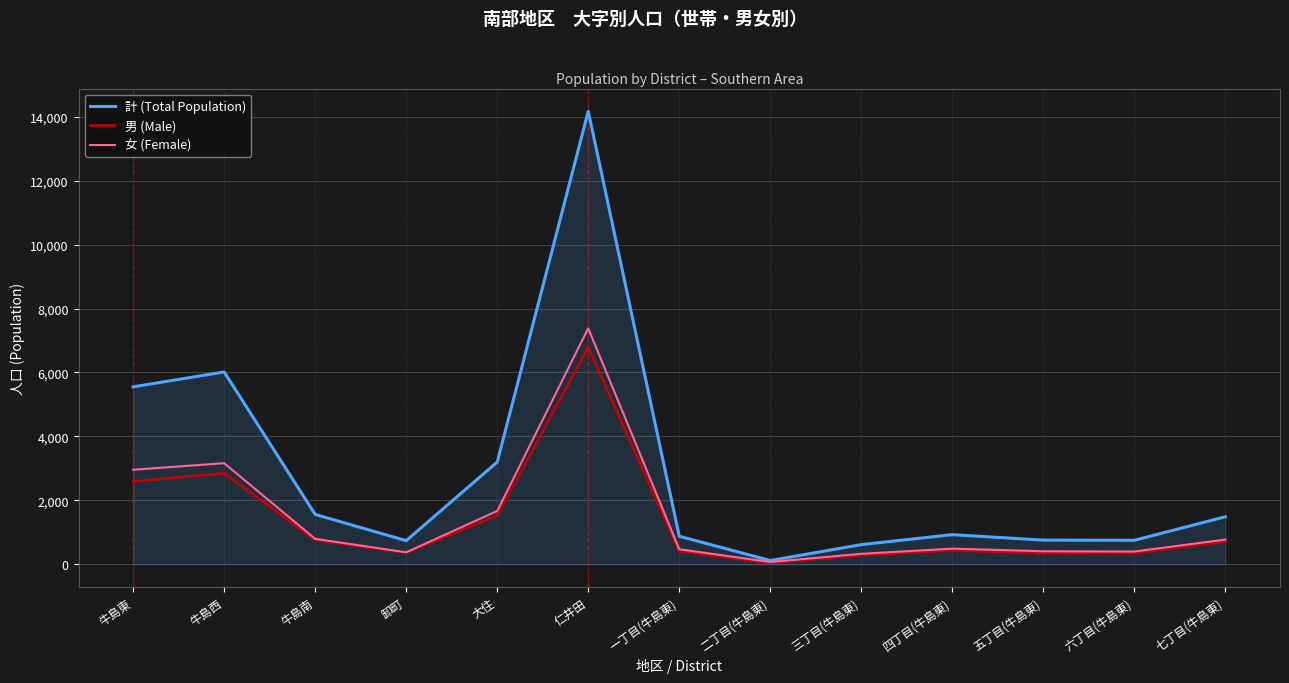

What is the maximum value shown in the chart?

14169